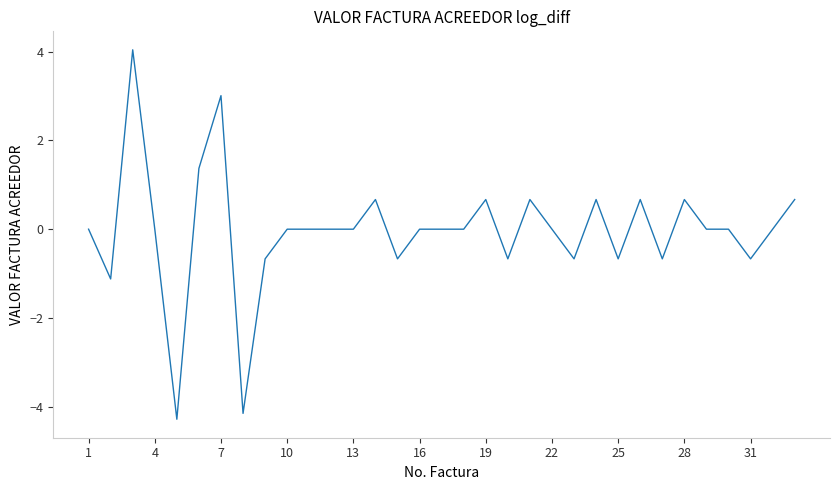

What is the difference between the maximum and minimum values?

8.3